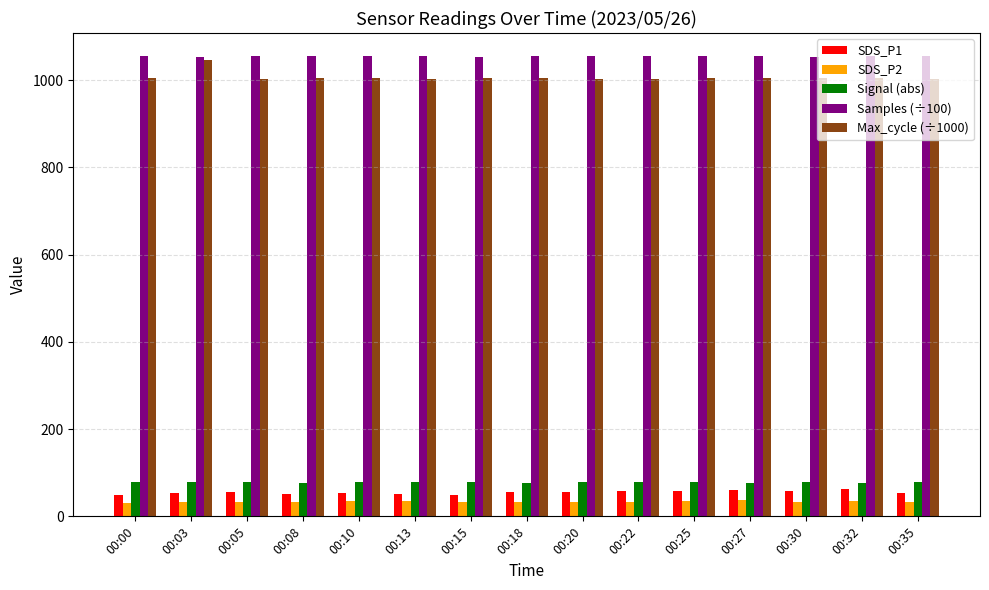

What is the difference between the Samples (÷100) values at 00:18 and 00:00?

0.2